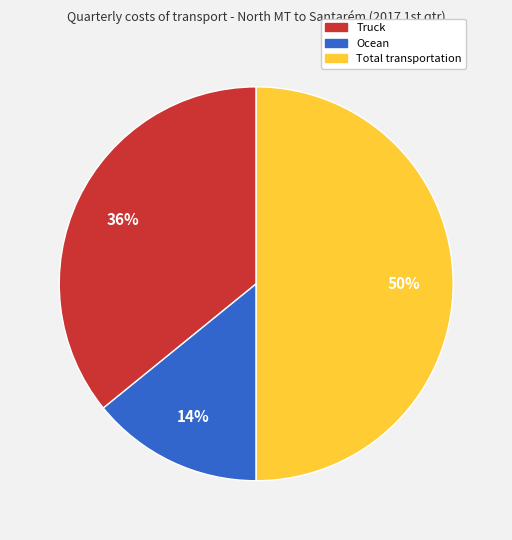

Is it true that Total transportation is 50% of the pie?

True